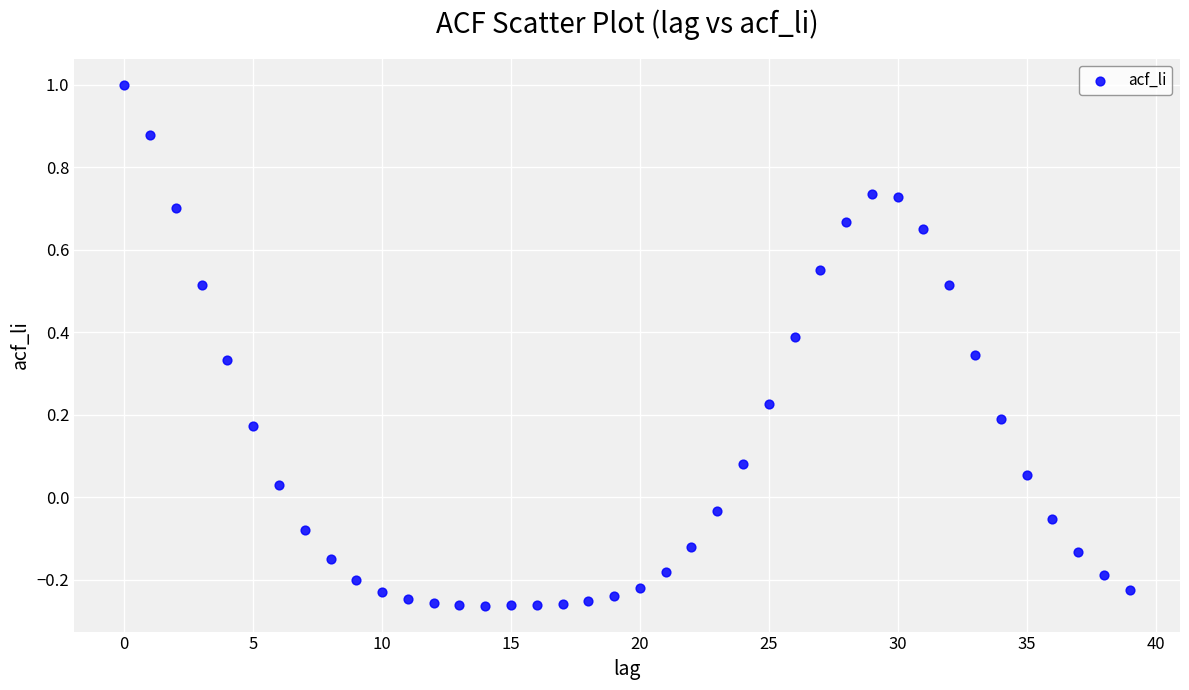

What is the range of Y values (max minus min)?

1.3